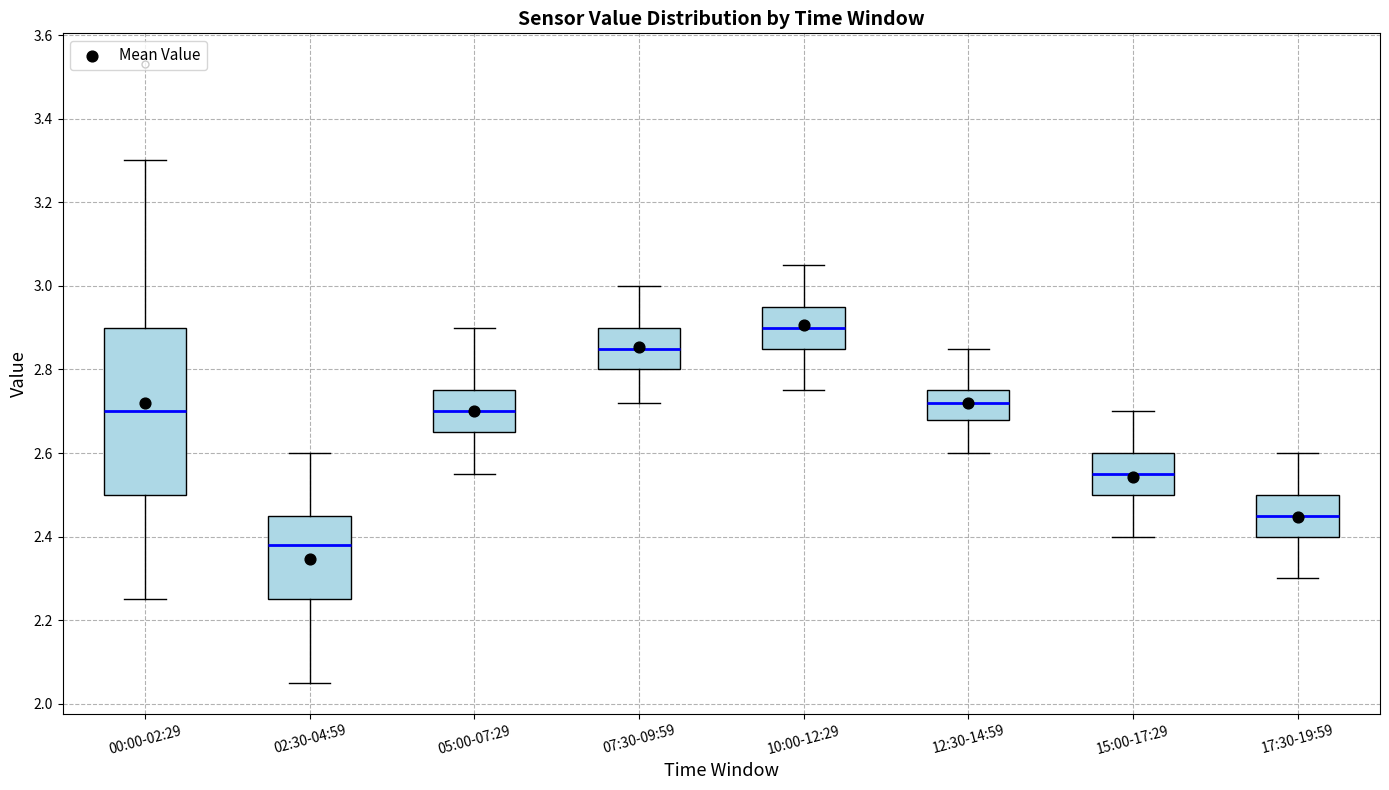

Which box has the lowest median line?

02:30-04:59